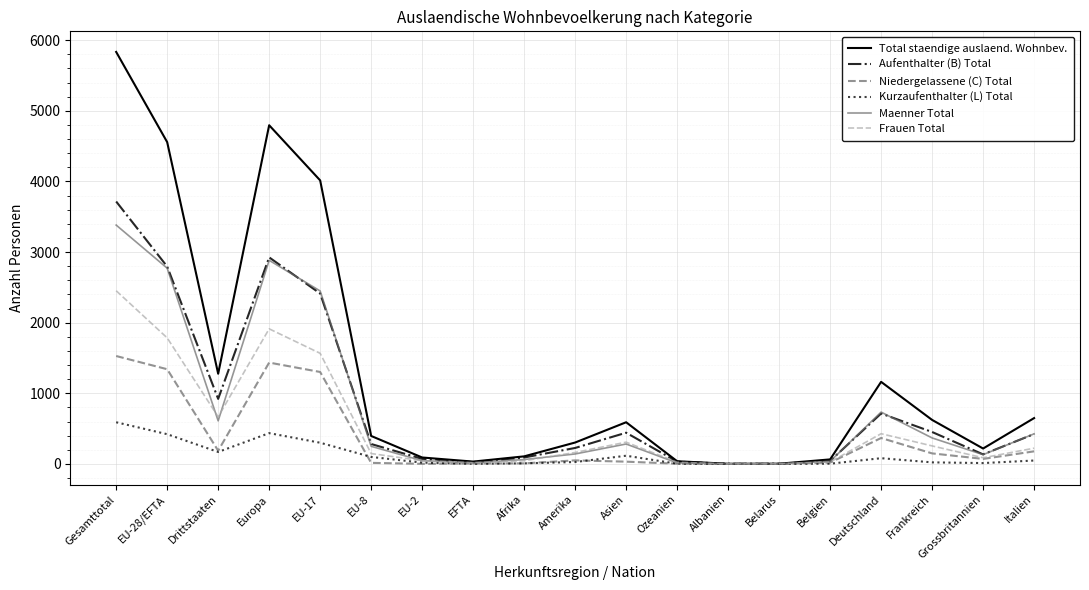

What is the maximum value shown in the chart?

5834